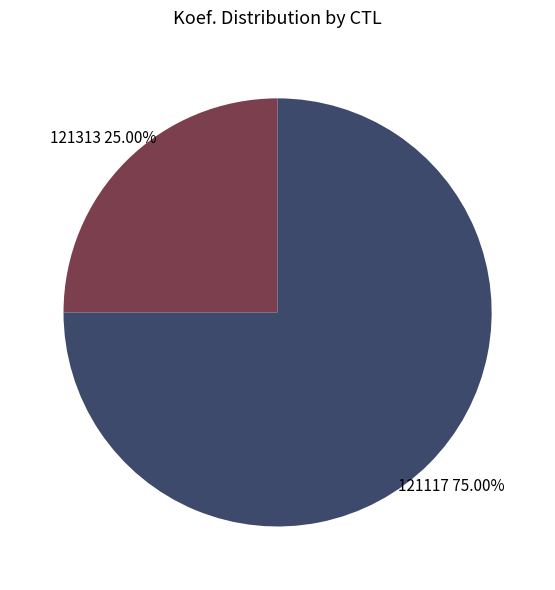

Rank the categories by value from highest to lowest.

121117, 121313